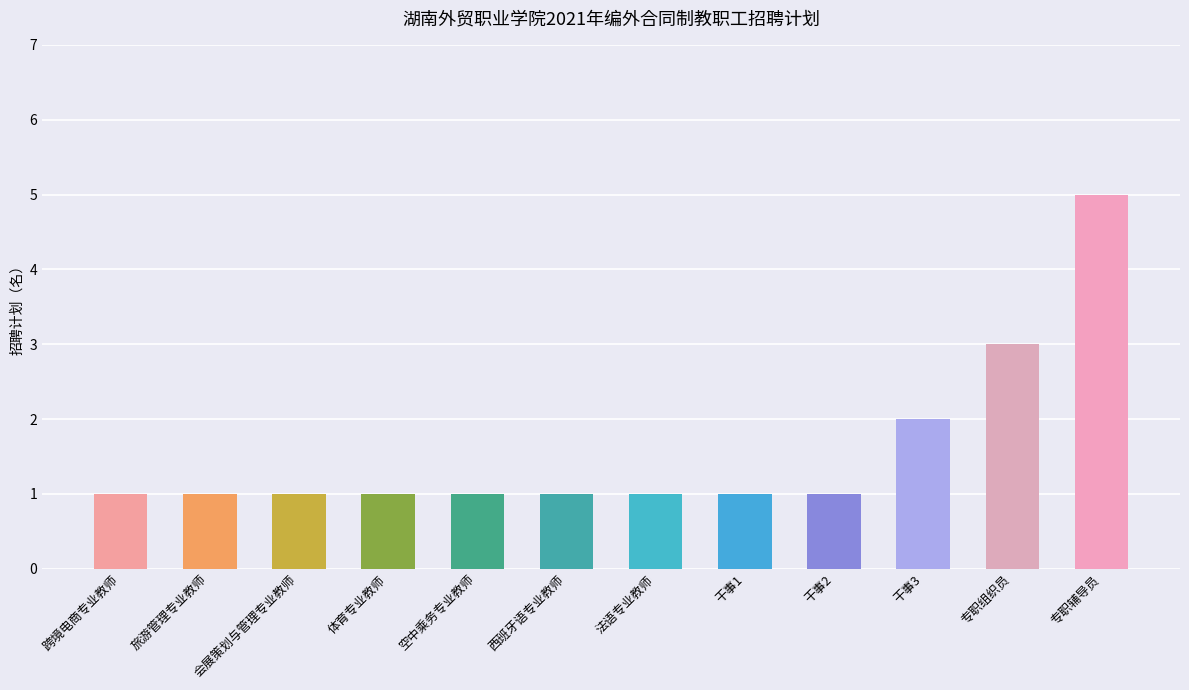

The value at 干事1 is 1. True or false?

True